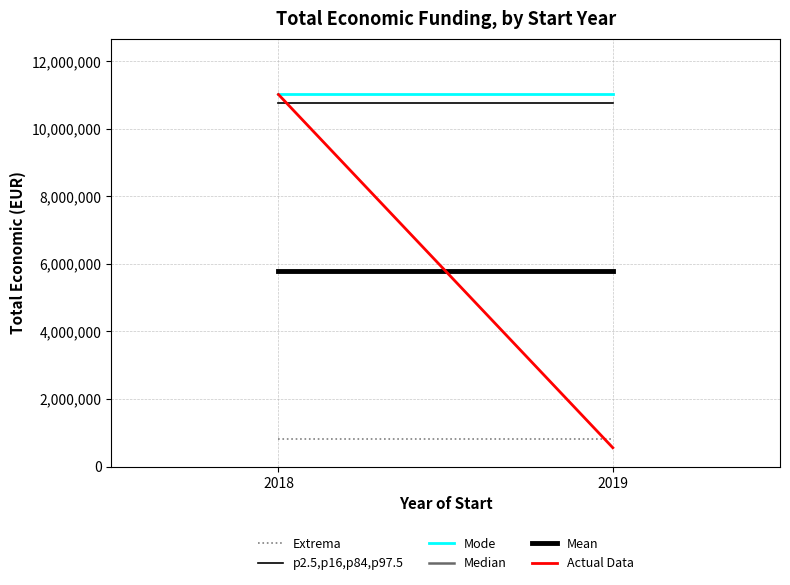

How many categories are shown in the chart?

2